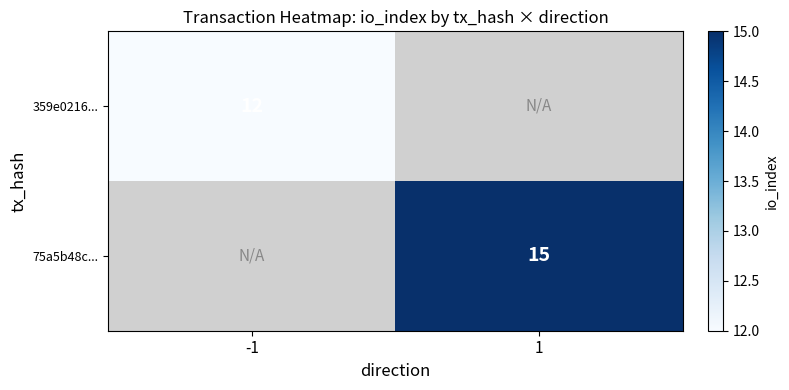

The value of 359e0216... at -1 is 8. True or false?

False